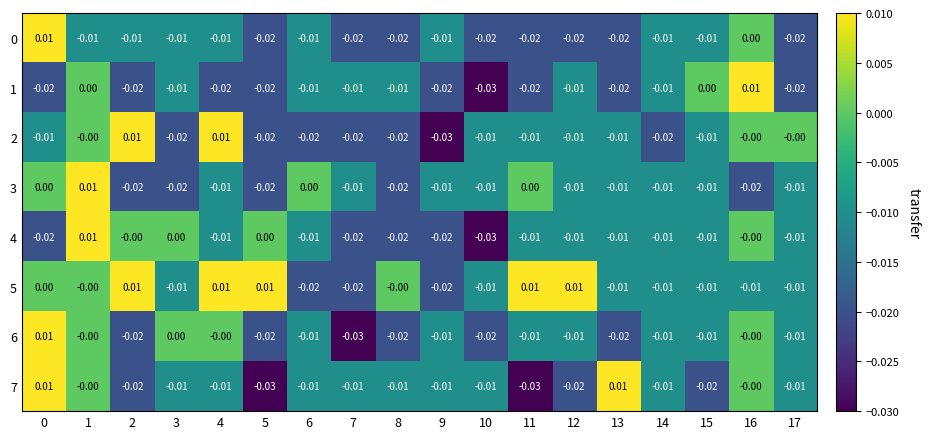

Is the value of 3 at 5 greater than the value of 0 at 6?

No